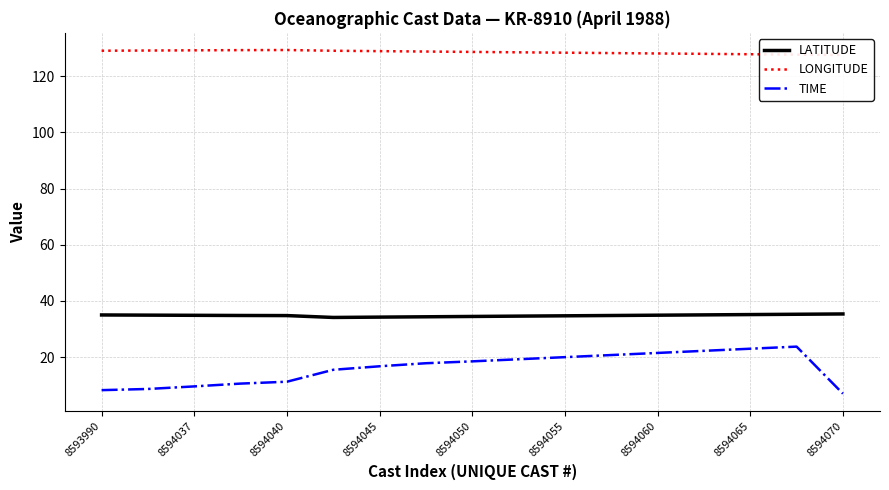

True or false: TIME has more than 2 points higher than both neighbors.

False